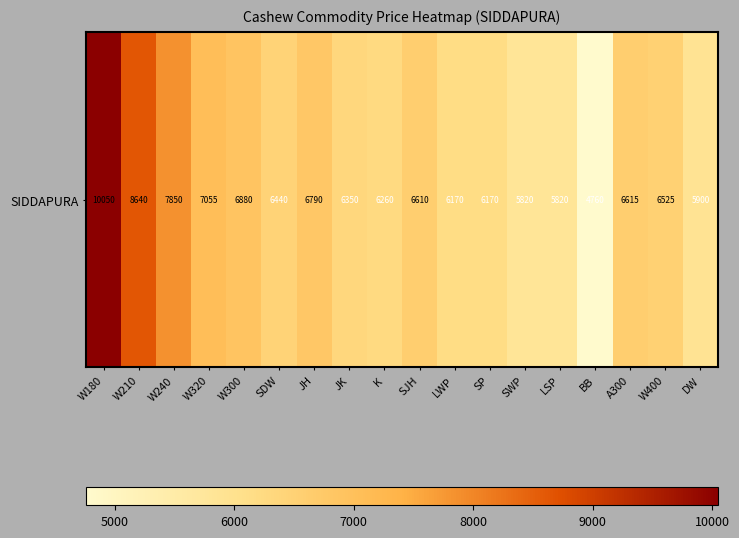

How many values are below 6525?

9